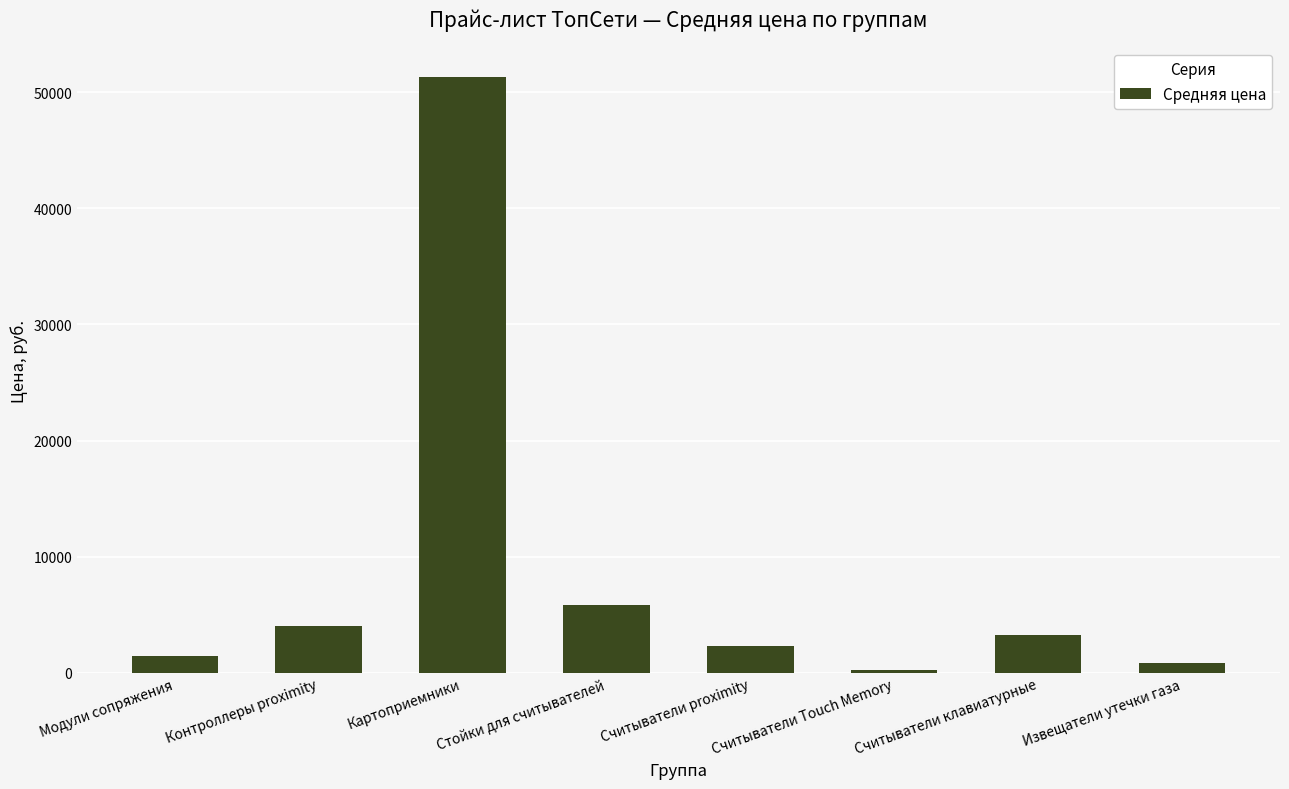

True or false: the data shows 2268.8 at Считыватели proximity.

True